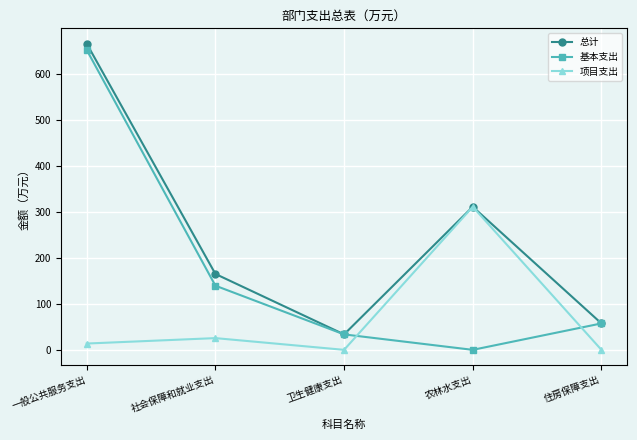

What is the sum of all 项目支出 values?

350.2